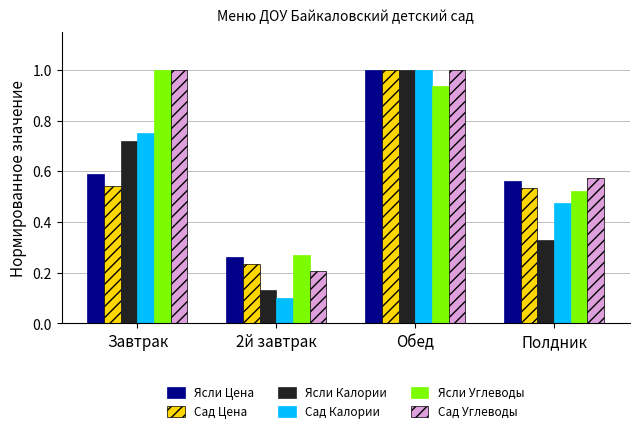

True or false: Ясли Калории has a value of 0.1 at Полдник.

False